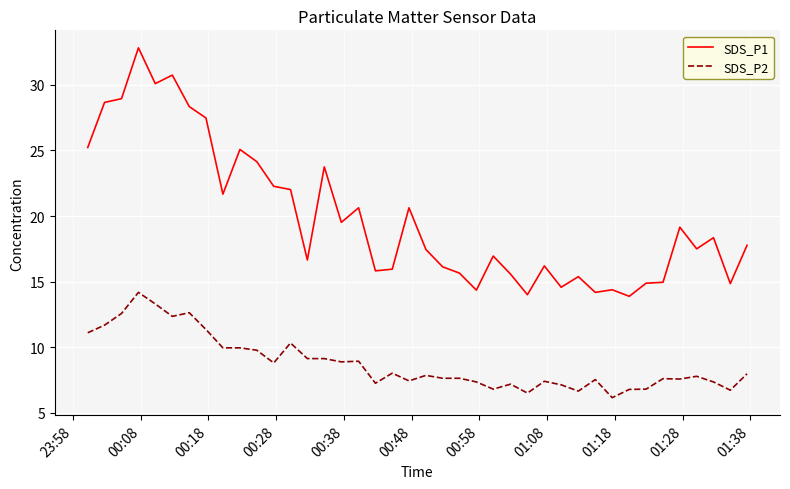

How many lines are shown in the chart?

2